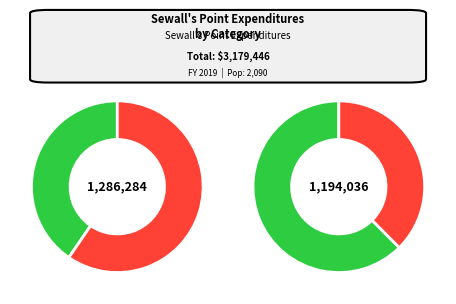

Rank the categories by value from highest to lowest.

General Government Services, Public Safety, Physical Environment, Transportation, Culture / Recreation